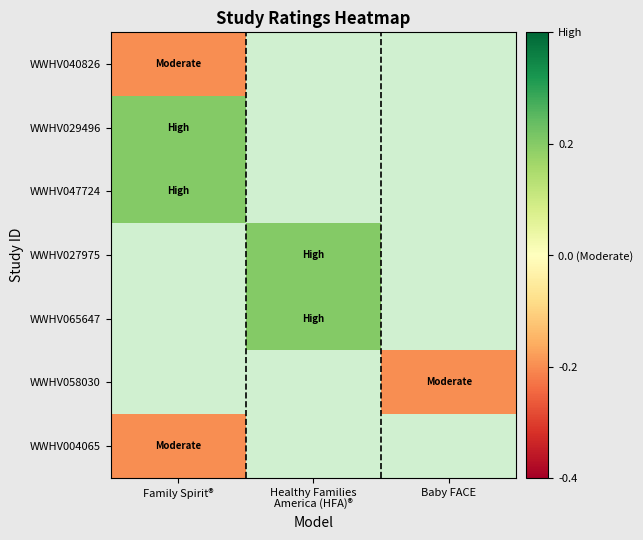

At Family Spirit®, list the series in order from largest to smallest.

WWHV029496, WWHV047724, WWHV040826, WWHV027975, WWHV065647, WWHV058030, WWHV004065